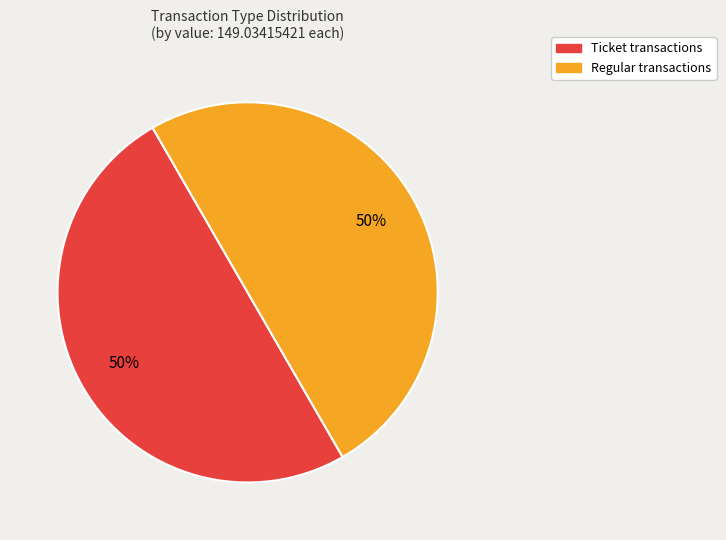

How many segments does this pie chart have?

2